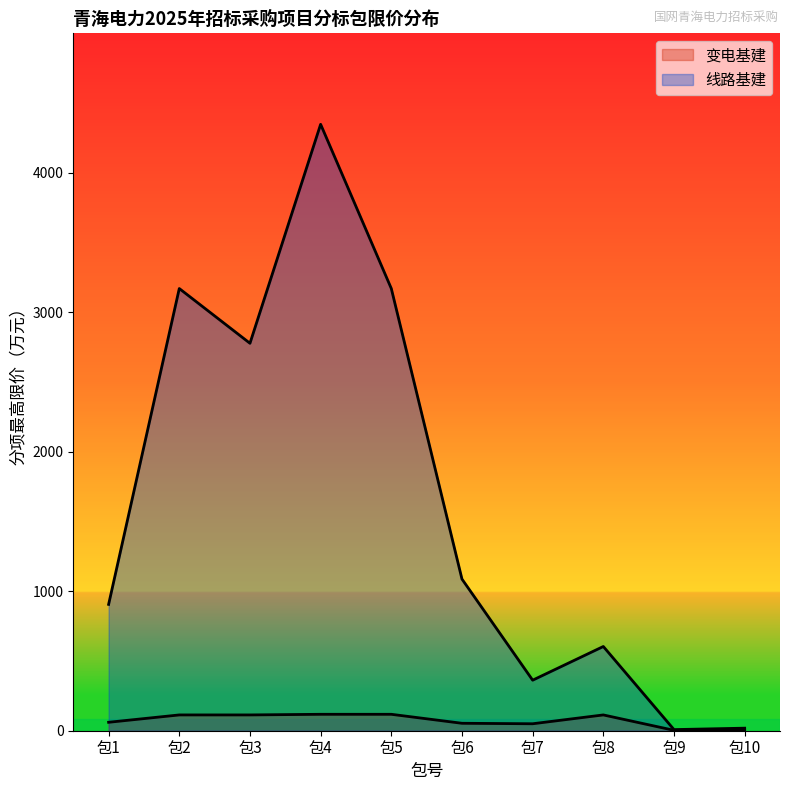

True or false: 变电基建 and 线路基建 cross at least once.

False